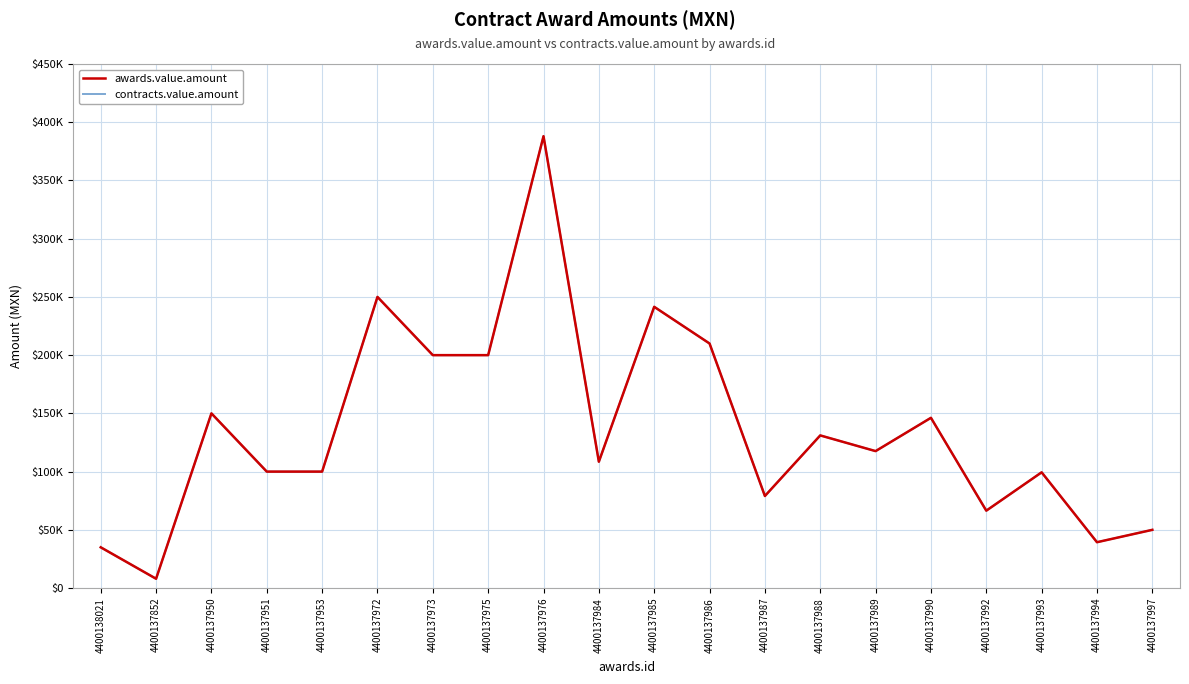

Does the chart display data point markers on the line(s)?

No